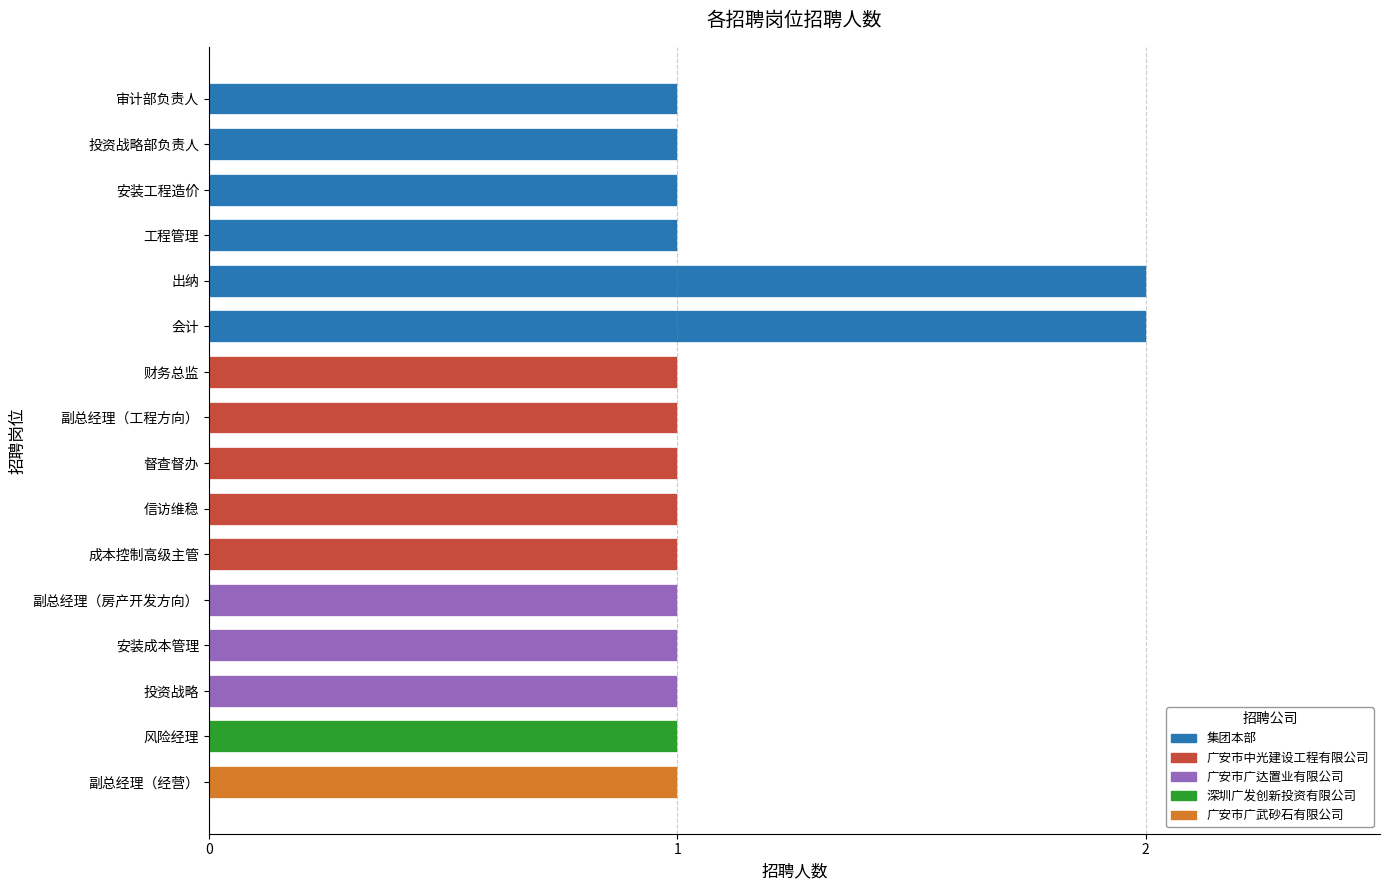

Is it true that the value at 副总经理（经营） is 1?

True